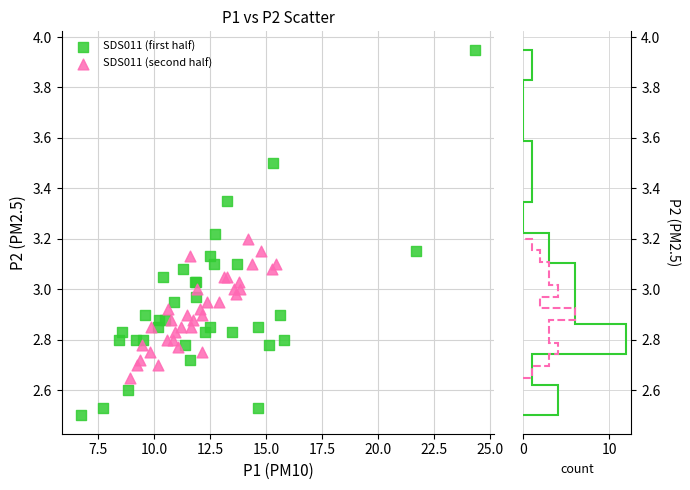

Which series has the largest Y range (max minus min)?

SDS011 (first half)